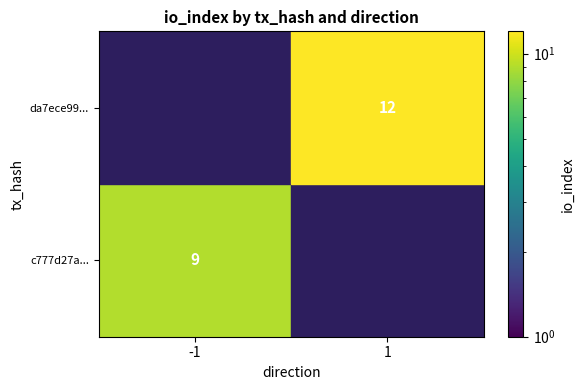

Is it true that c777d27a... equals 15 at -1?

False